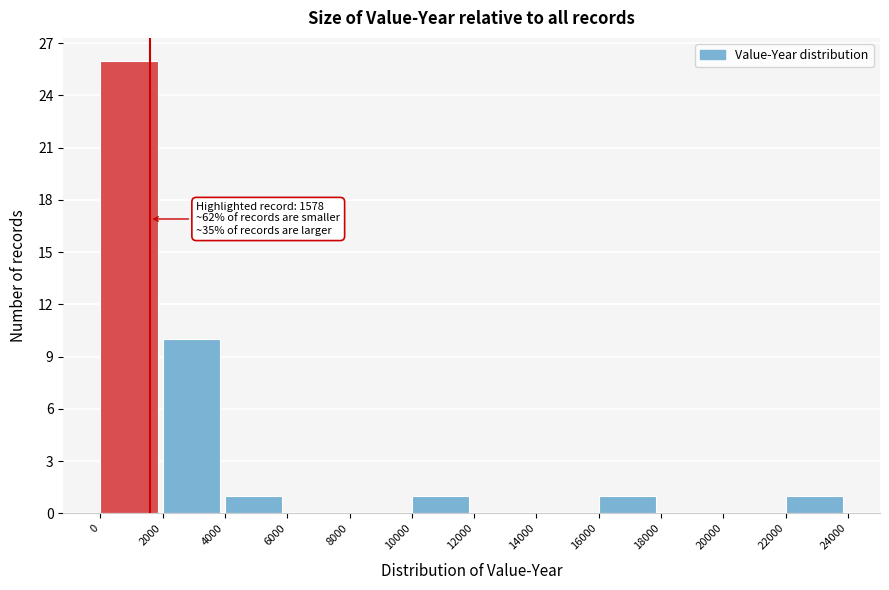

Which range on the x-axis has the tallest bar?

0 to 2000